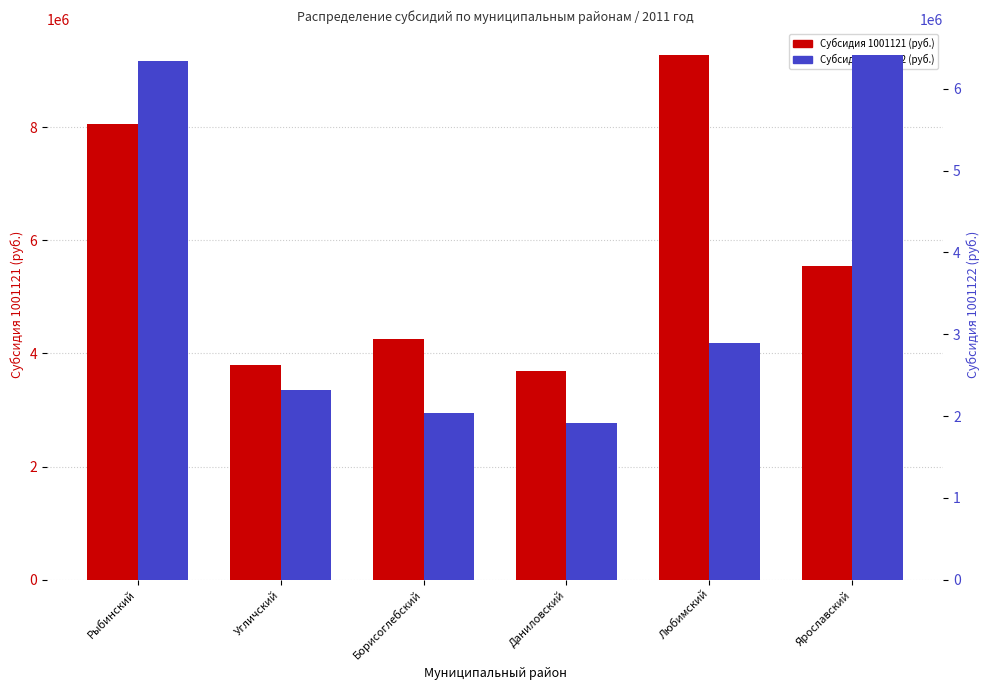

What is the maximum value shown in the chart?

9273000